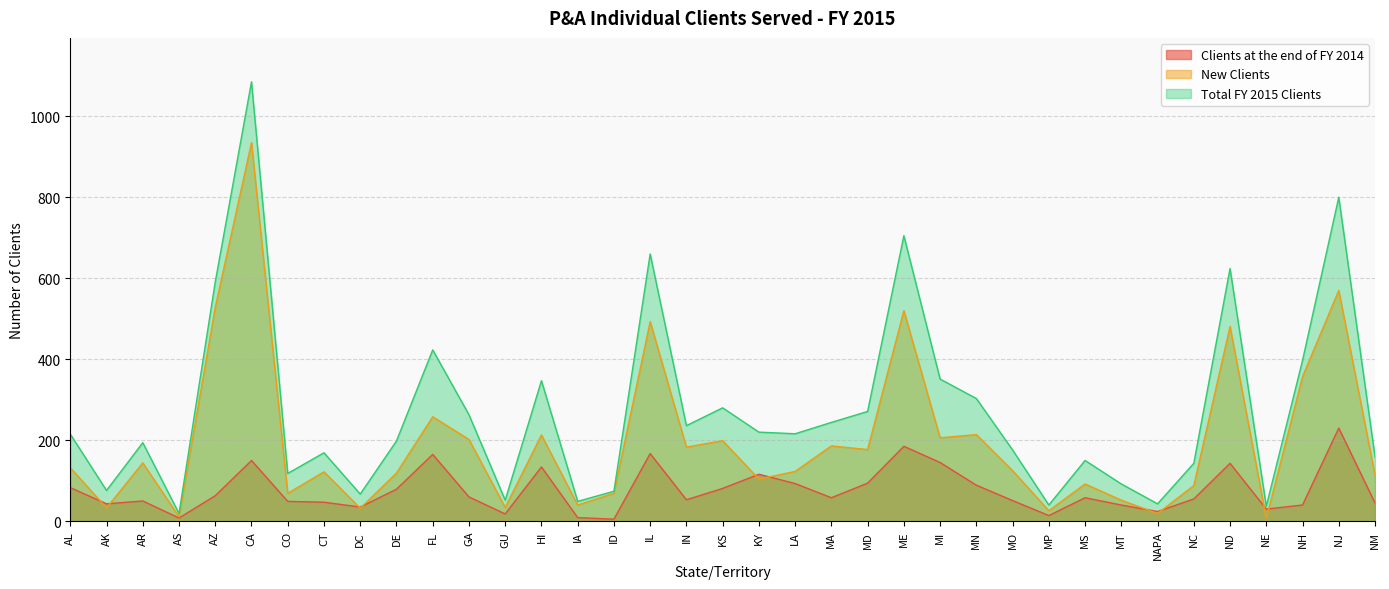

How many interior local valleys does the New Clients series have?

13